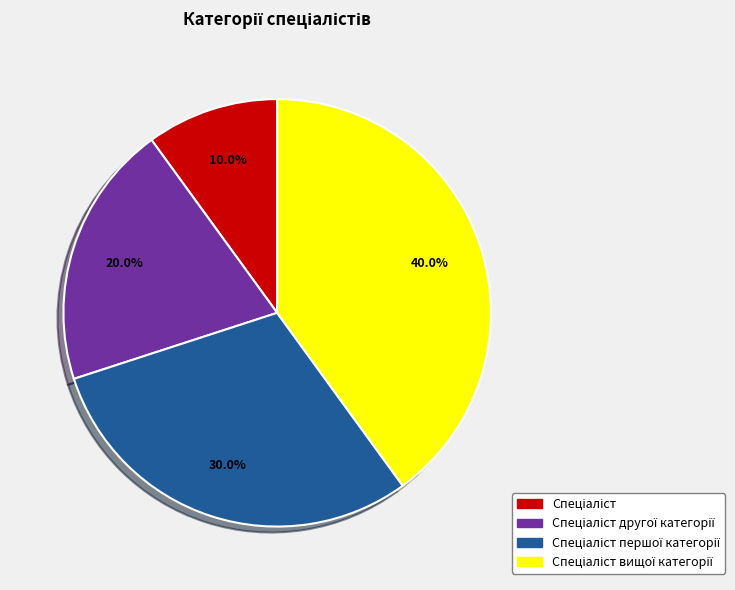

Does any single category account for the majority?

No